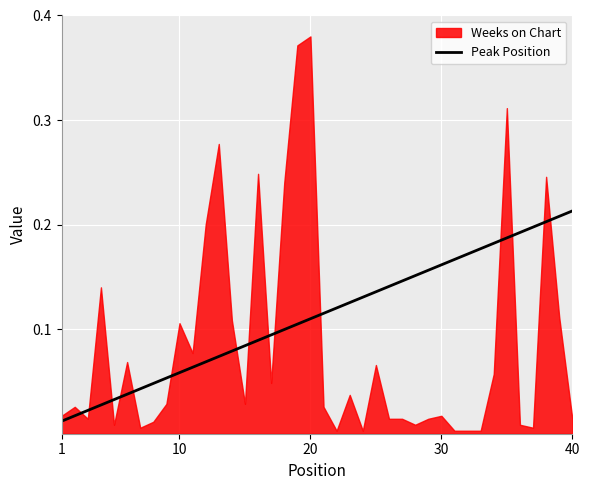

What is the average value?

0.1